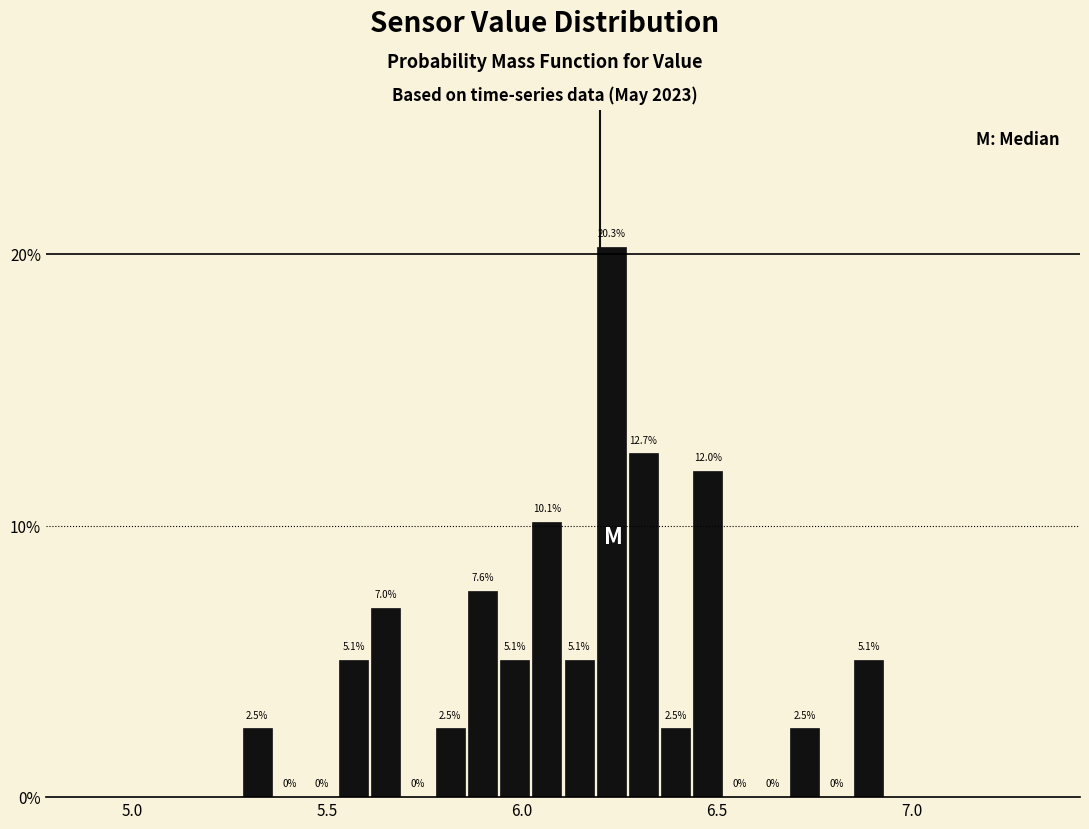

Read against the x-axis, roughly where is the centre of the tallest bar?

6.25